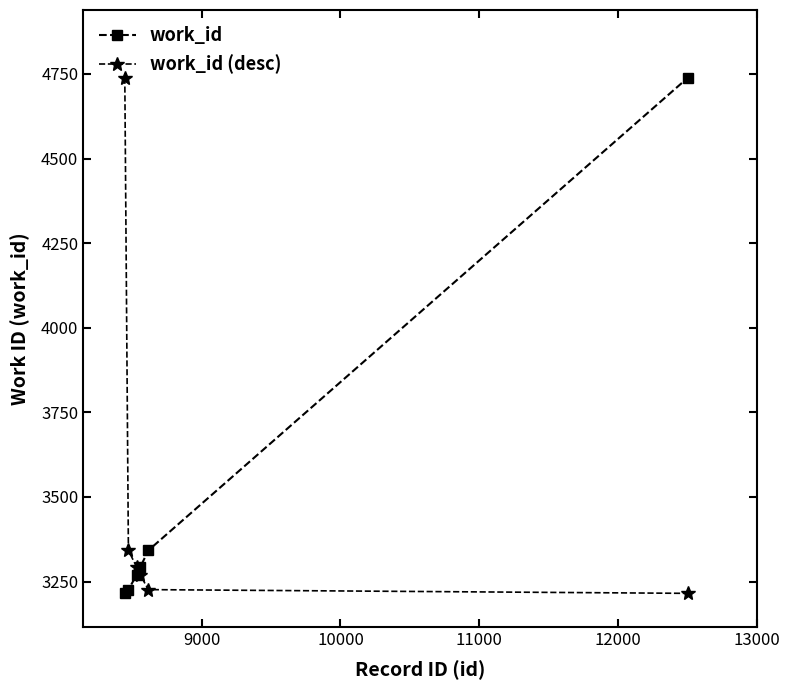

What are all the series names shown in the legend?

work_id, work_id (desc)